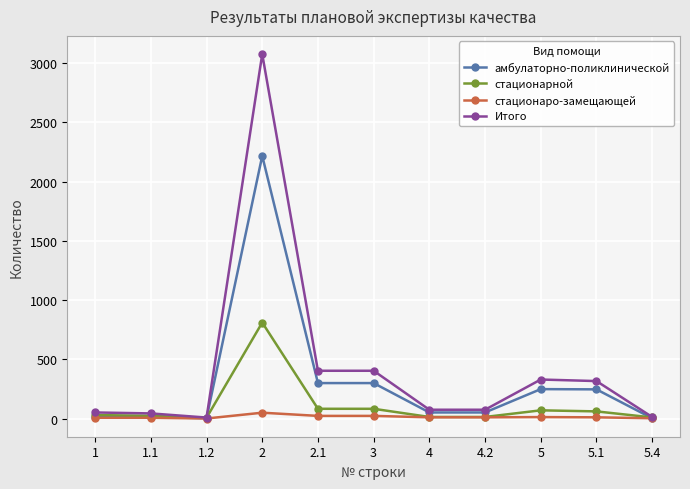

What are all the series names shown in the legend?

амбулаторно-поликлинической, стационарной, стационаро-замещающей, Итого